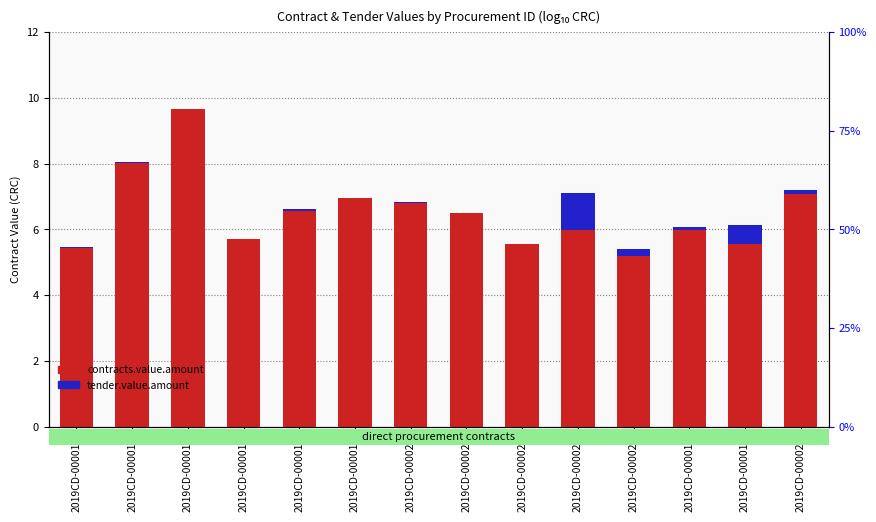

What is the label of the 4th bar from the right?

2019CD-000024